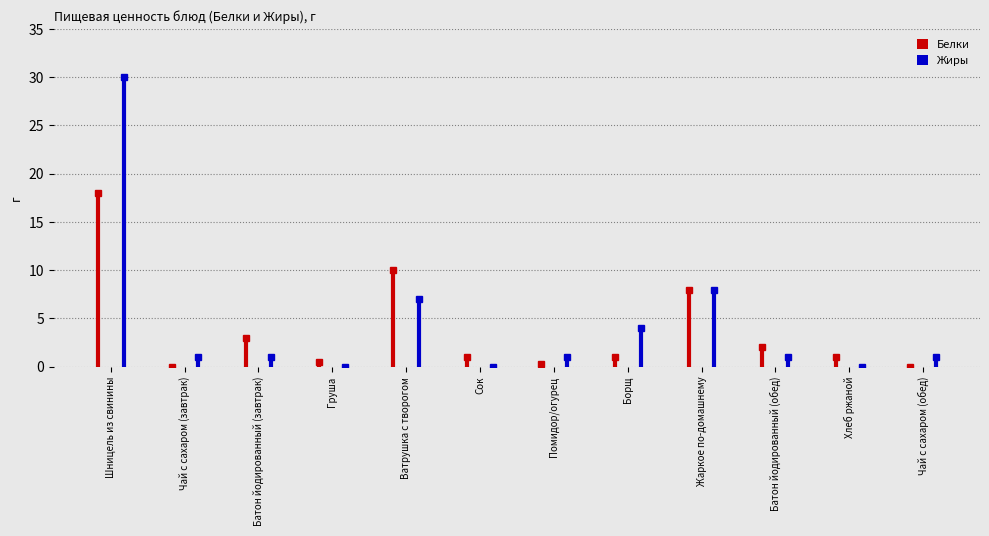

What is the difference between the Белки values at Борщ and Помидор/огурец?

0.8